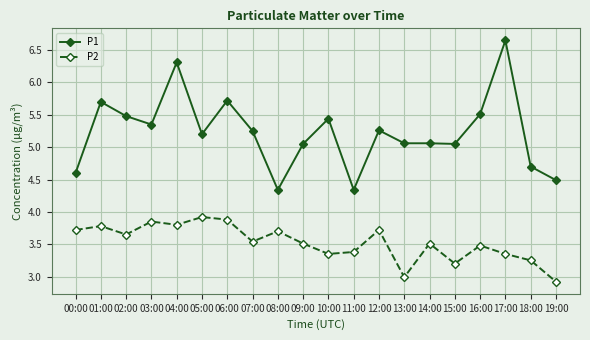

The P2 series shows 1.8 at 19:00. True or false?

False